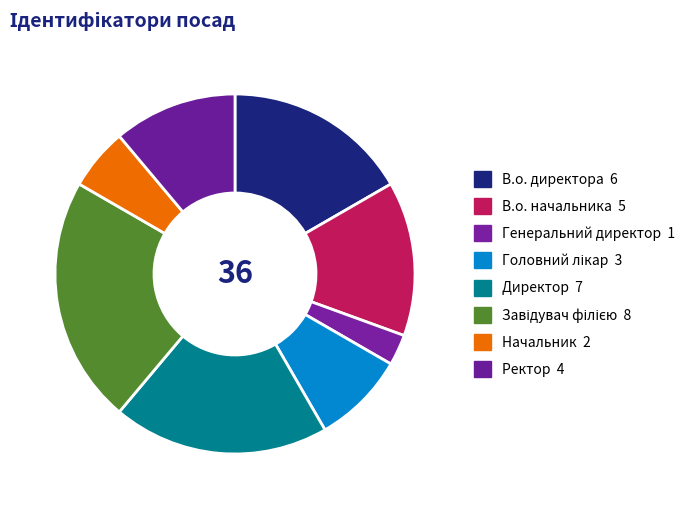

To the nearest percent, what is the average slice percentage?

12%